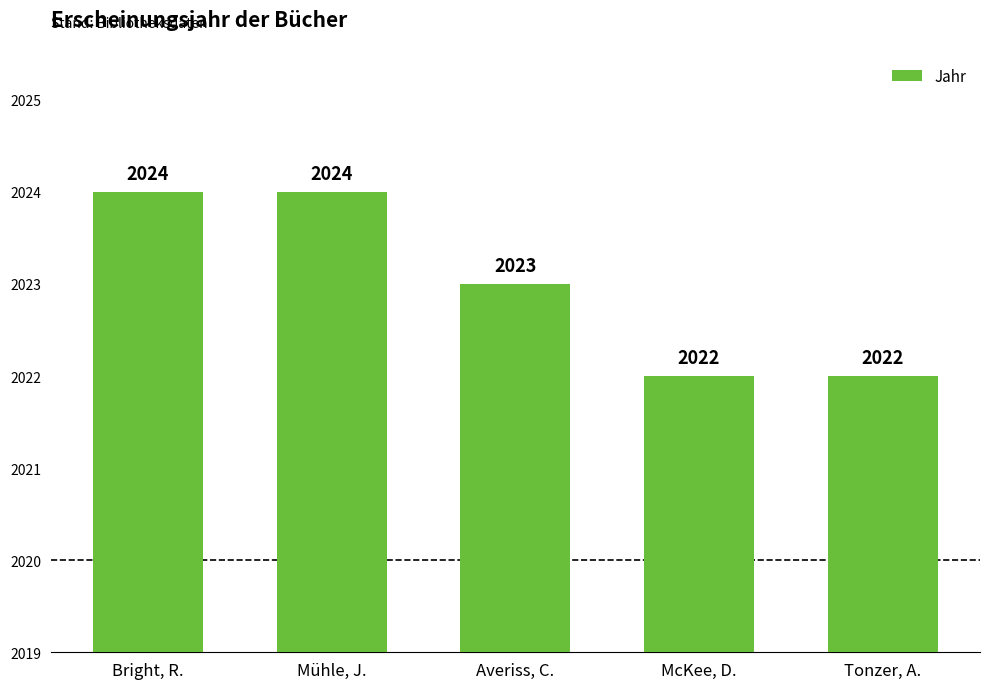

What is the label of the 5th bar from the left?

Tonzer, A.